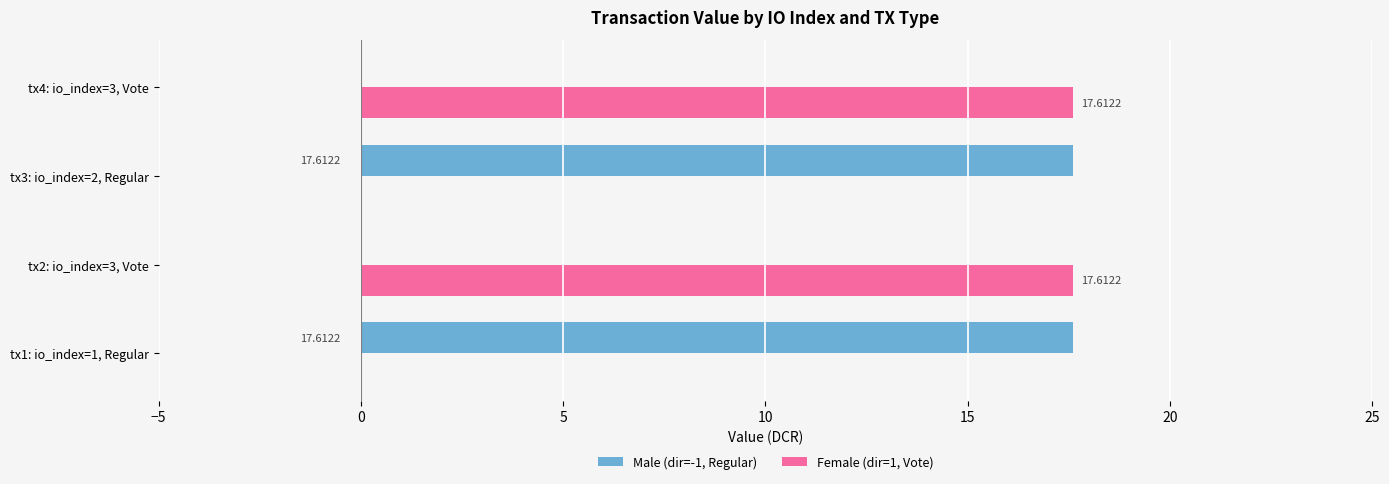

Is the value of Male (dir=-1, Regular) at tx2: io_index=3, Vote greater than the value of Female (dir=1, Vote) at tx2: io_index=3, Vote?

No